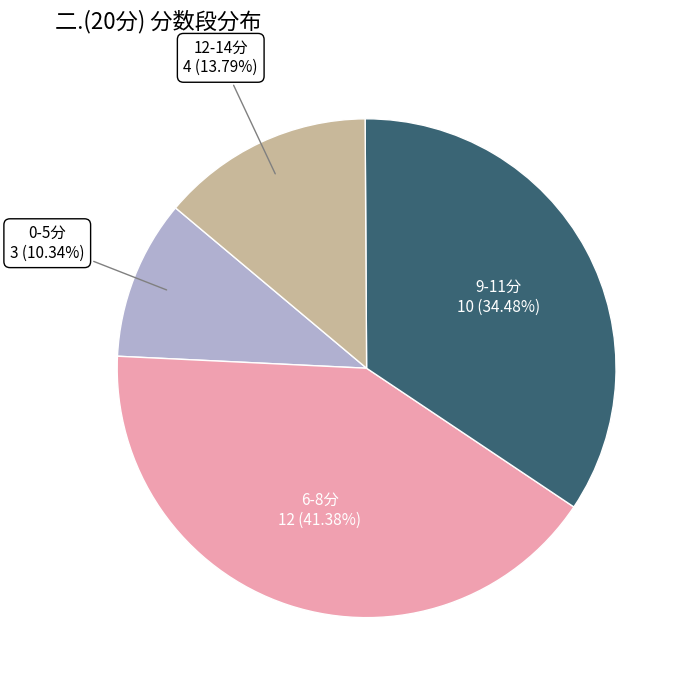

Does 12-14分 account for over 50% of the chart?

No